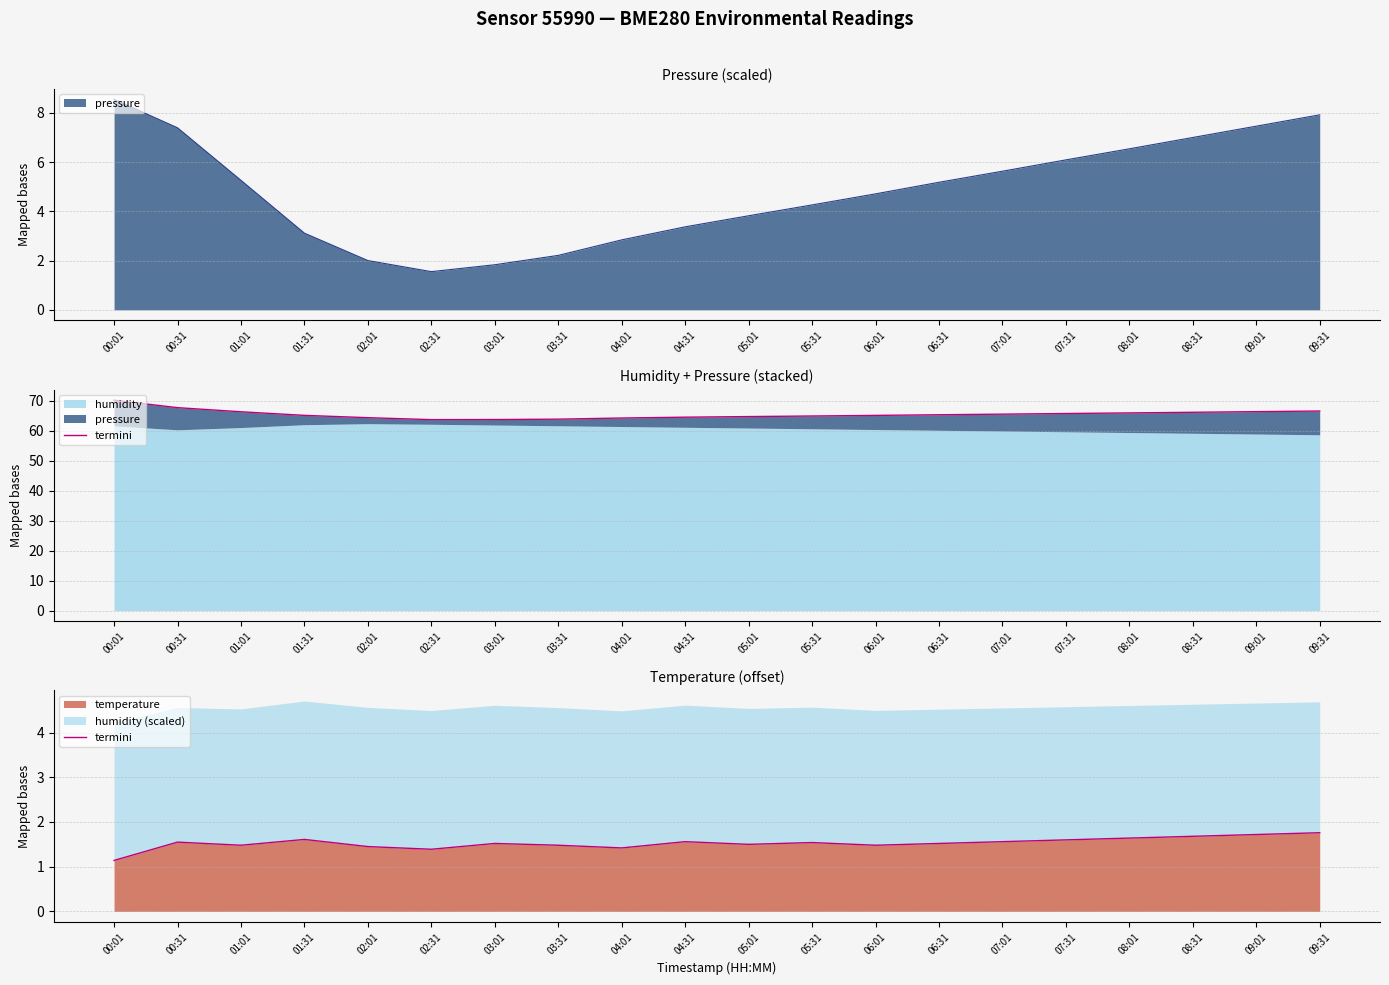

Reading right to left, what are all the values shown in this chart?

1.8	1.7	1.7	1.6	1.6	1.6	1.5	1.5	1.5	1.5	1.6	1.4	1.5	1.5	1.4	1.4	1.6	1.5	1.6	1.1